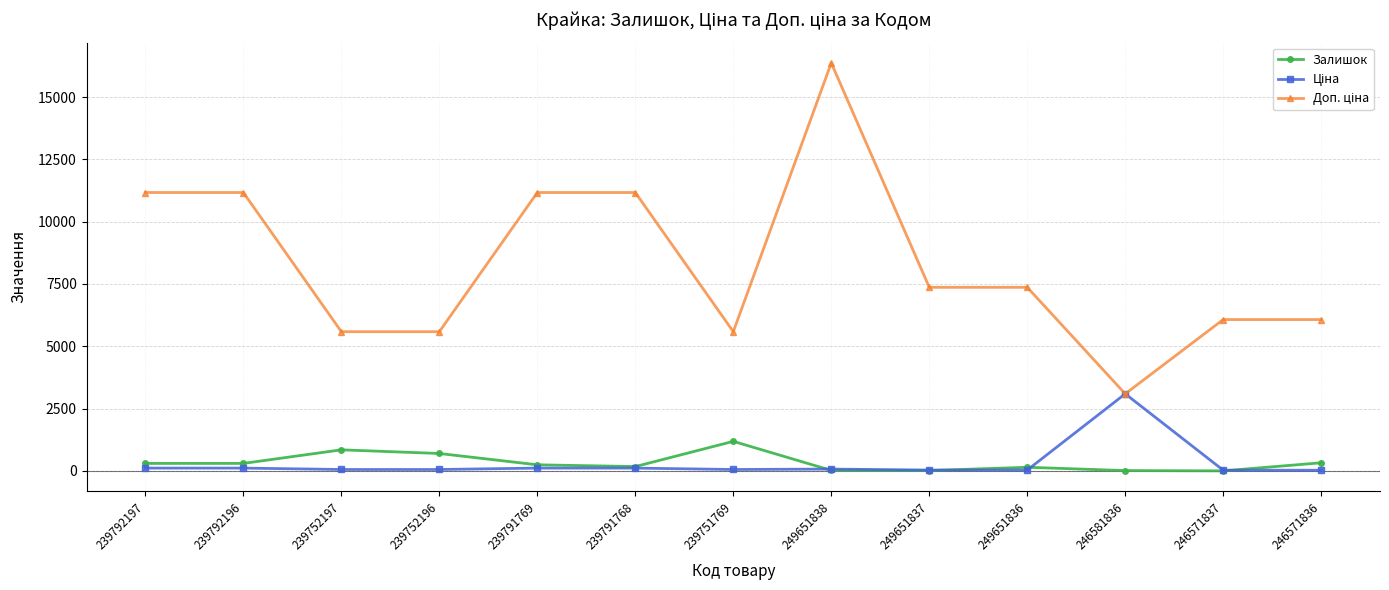

At which category is the sum across all series the highest?

249651838